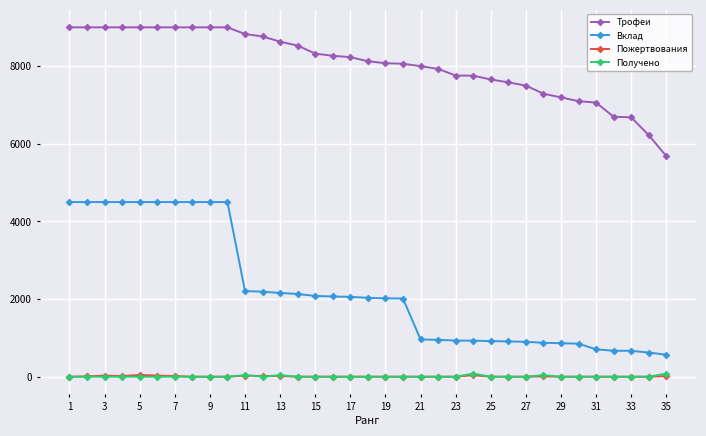

What is the value of the Трофеи point at the 1st from the left?

9000